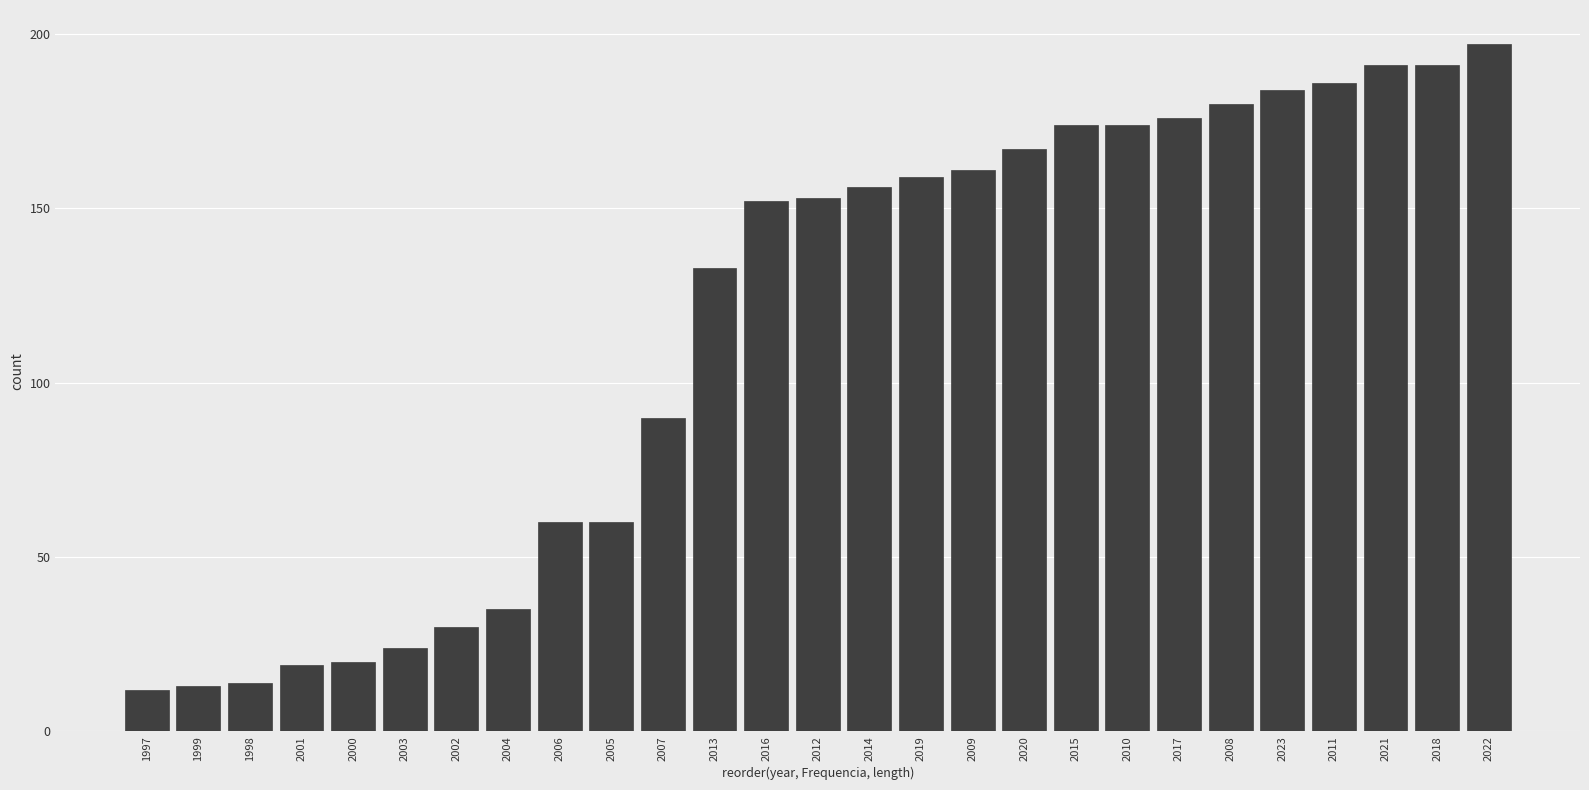

Reading left to right, transcribe all the data shown in this chart.

1997=12	1999=13	1998=14	2001=19	2000=20	2003=24	2002=30	2004=35	2006=60	2005=60	2007=90	2013=133	2016=152	2012=153	2014=156	2019=159	2009=161	2020=167	2015=174	2010=174	2017=176	2008=180	2023=184	2011=186	2021=191	2018=191	2022=197